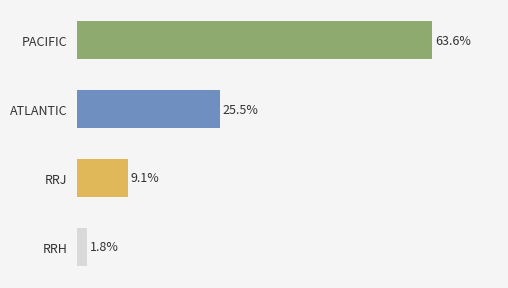

Where is the data nearest to the value 32?

ATLANTIC